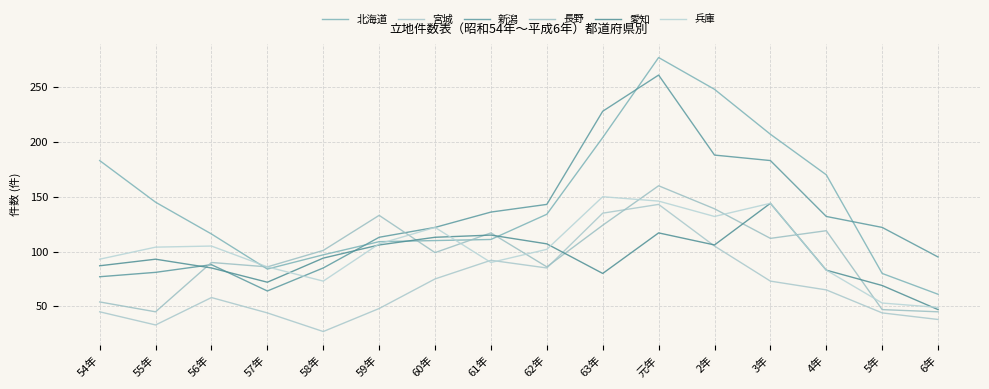

Reading left to right, extract all data points from this chart.

北海道: 183	145	116	84	97	109	110	111	134	204	277	248	207	170	80	61
宮城: 45	33	58	44	27	48	75	92	85	135	143	105	73	65	44	38
新潟: 77	81	88	64	85	113	122	136	143	228	261	188	183	132	122	95
長野: 54	45	90	86	101	133	99	117	86	124	160	139	112	119	47	45
愛知: 87	93	85	72	94	106	113	115	107	80	117	106	144	83	69	47
兵庫: 93	104	105	86	73	107	122	90	102	150	146	132	144	83	53	49